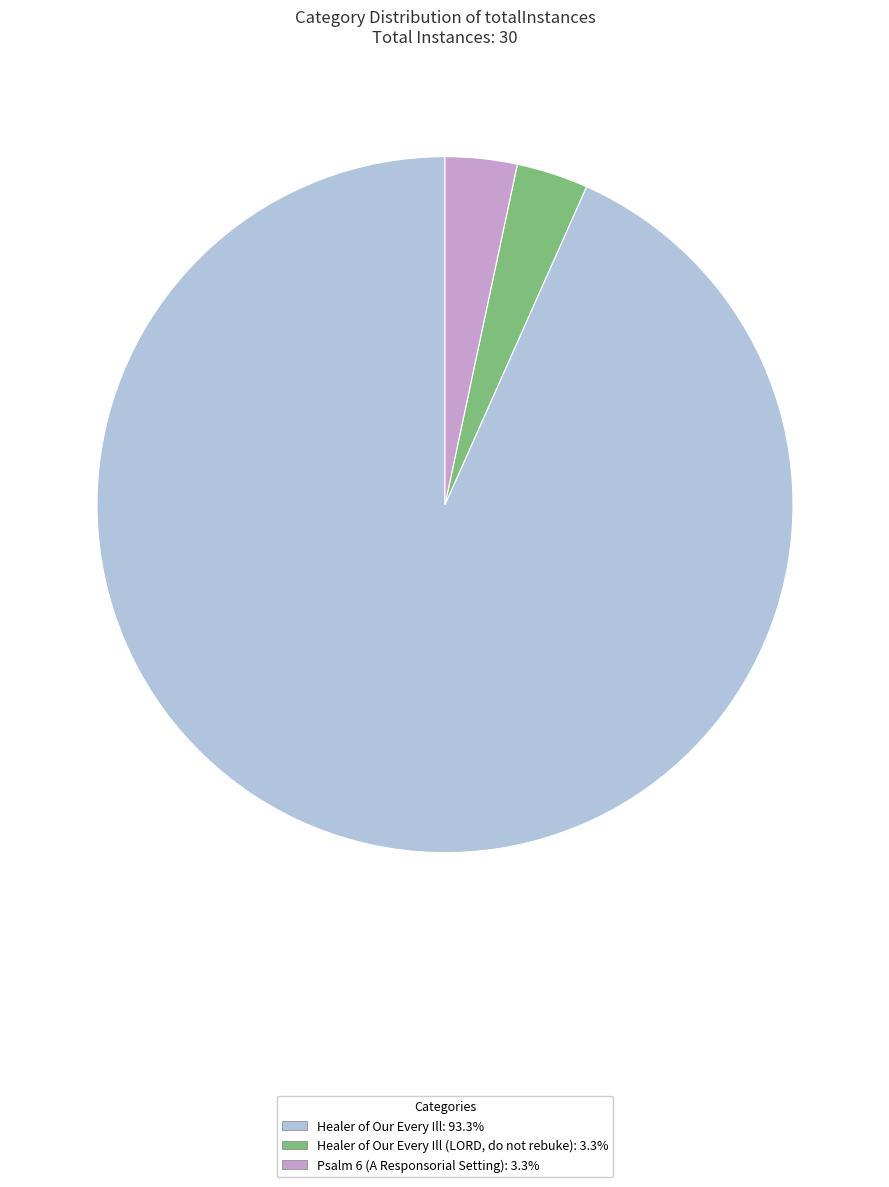

Does any single category account for the majority?

Yes